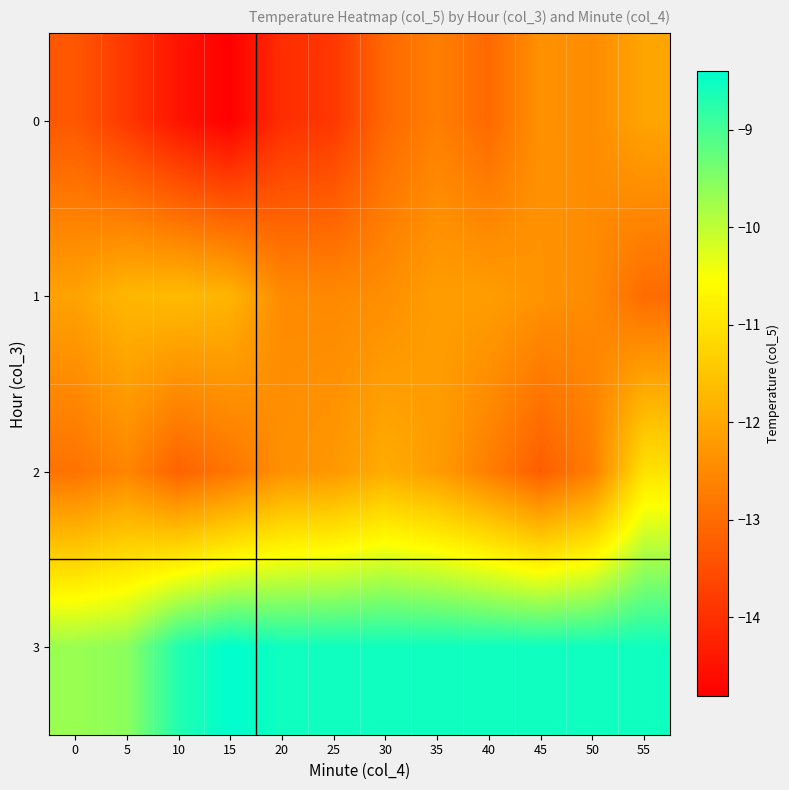

Reading right to left, transcribe all the data shown in this chart.

0: 55=-12.0	50=-12.5	45=-12.4	40=-13.0	35=-12.7	30=-13.1	25=-13.9	20=-14.0	15=-14.8	10=-14.5	5=-13.9	0=-13.3
1: 55=-13.0	50=-12.5	45=-12.3	40=-12.2	35=-12.2	30=-12.4	25=-12.5	20=-12.5	15=-11.8	10=-11.7	5=-11.7	0=-12.1
2: 55=-11.0	50=-12.7	45=-13.2	40=-12.7	35=-12.2	30=-11.9	25=-12.3	20=-12.4	15=-12.8	10=-13.2	5=-12.6	0=-12.9
3: 55=-8.5	50=-8.5	45=-8.5	40=-8.5	35=-8.5	30=-8.5	25=-8.5	20=-8.5	15=-8.4	10=-8.7	5=-9.6	0=-9.7